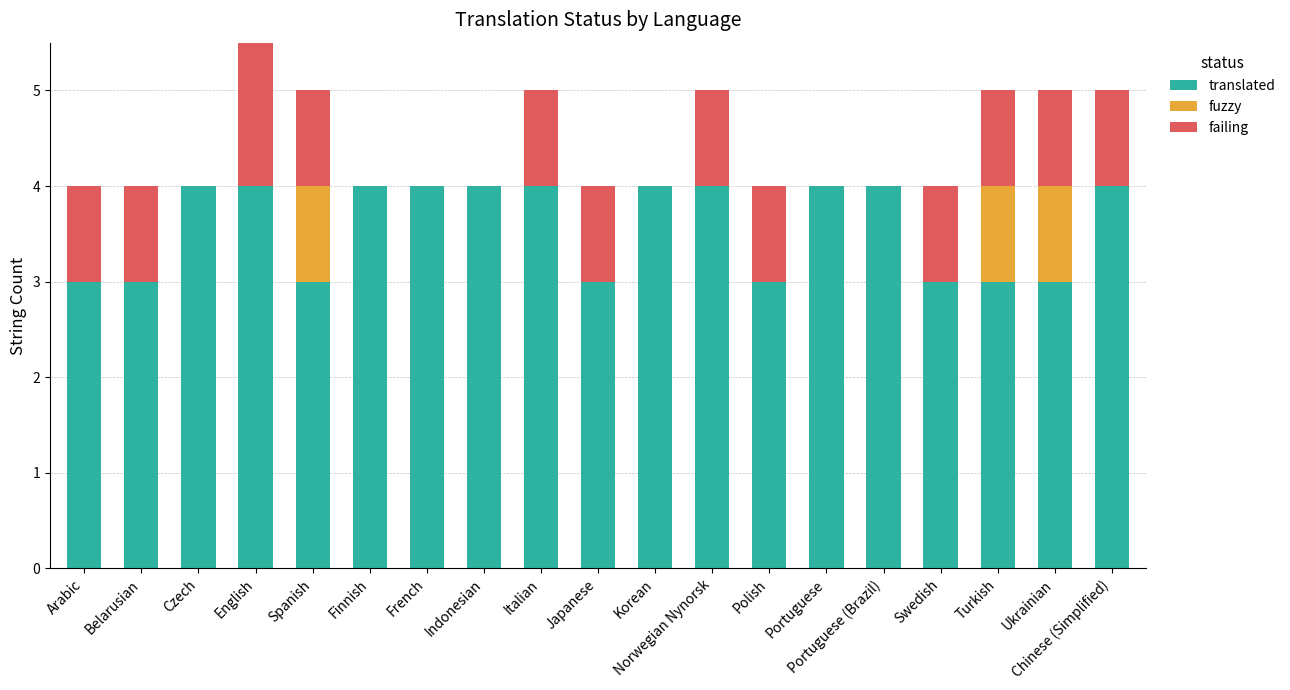

What is the total value across all series at Indonesian?

4